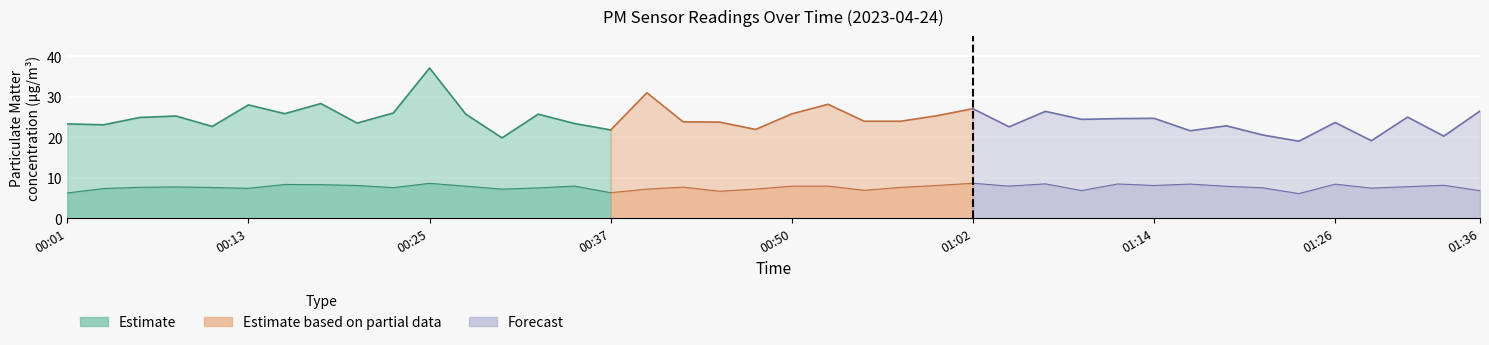

How many data points in P1 are less than 24?

20